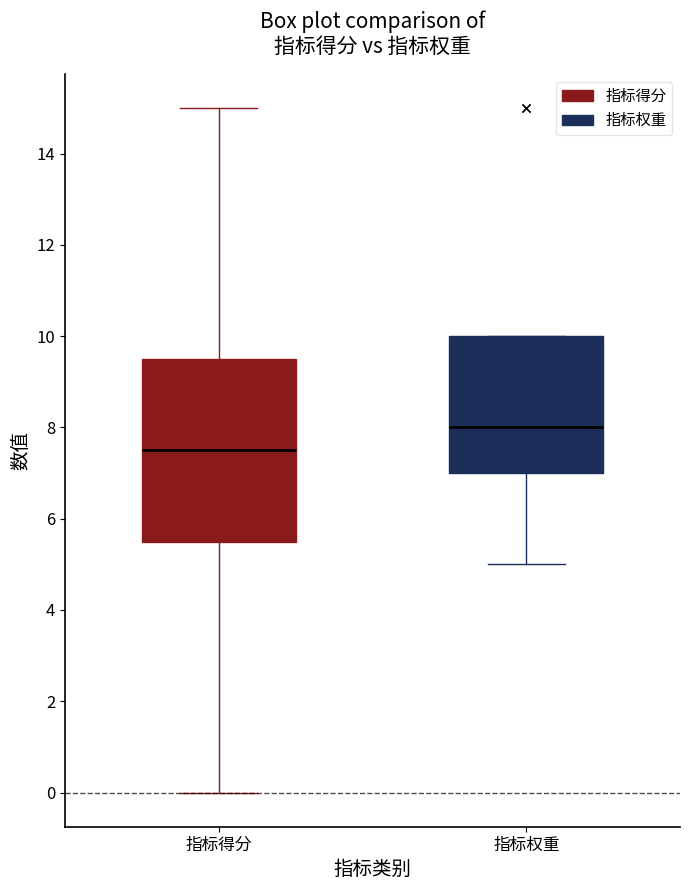

Comparing the boxes themselves (not the whiskers), which one is the tallest?

指标得分